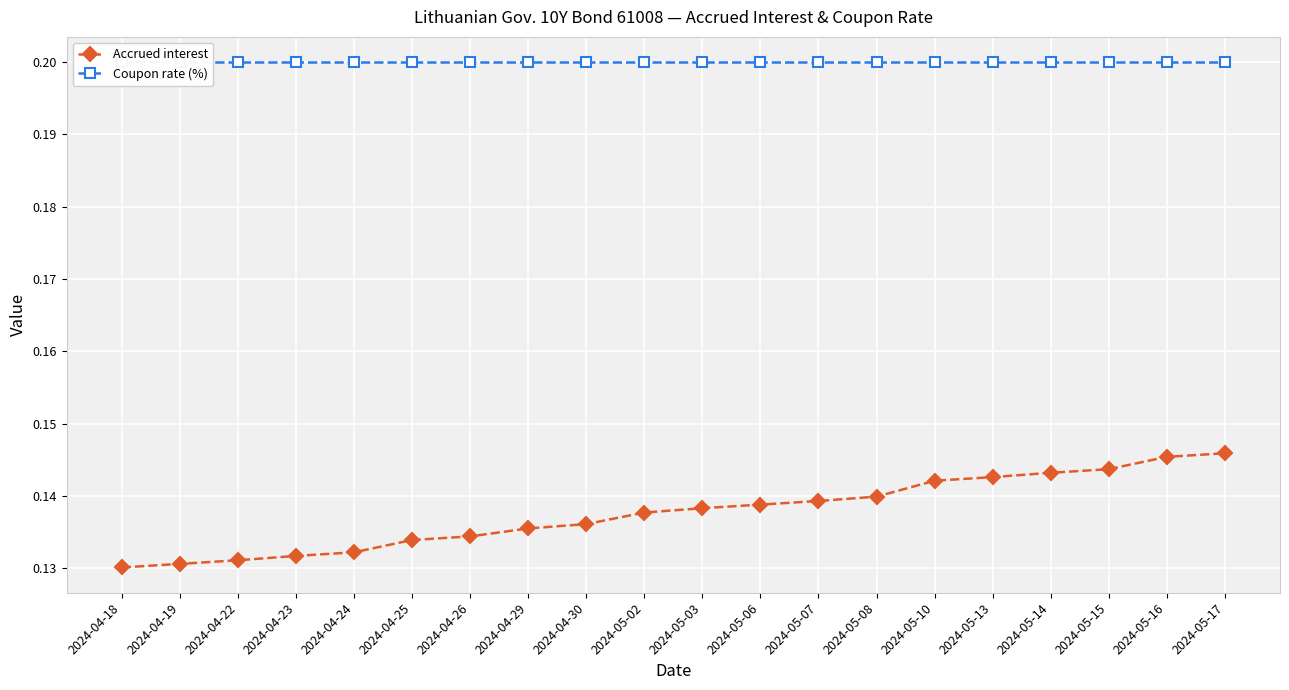

List the labels in order of Coupon rate (%) value, largest first.

2024-04-18, 2024-04-19, 2024-04-22, 2024-04-23, 2024-04-24, 2024-04-25, 2024-04-26, 2024-04-29, 2024-04-30, 2024-05-02, 2024-05-03, 2024-05-06, 2024-05-07, 2024-05-08, 2024-05-10, 2024-05-13, 2024-05-14, 2024-05-15, 2024-05-16, 2024-05-17